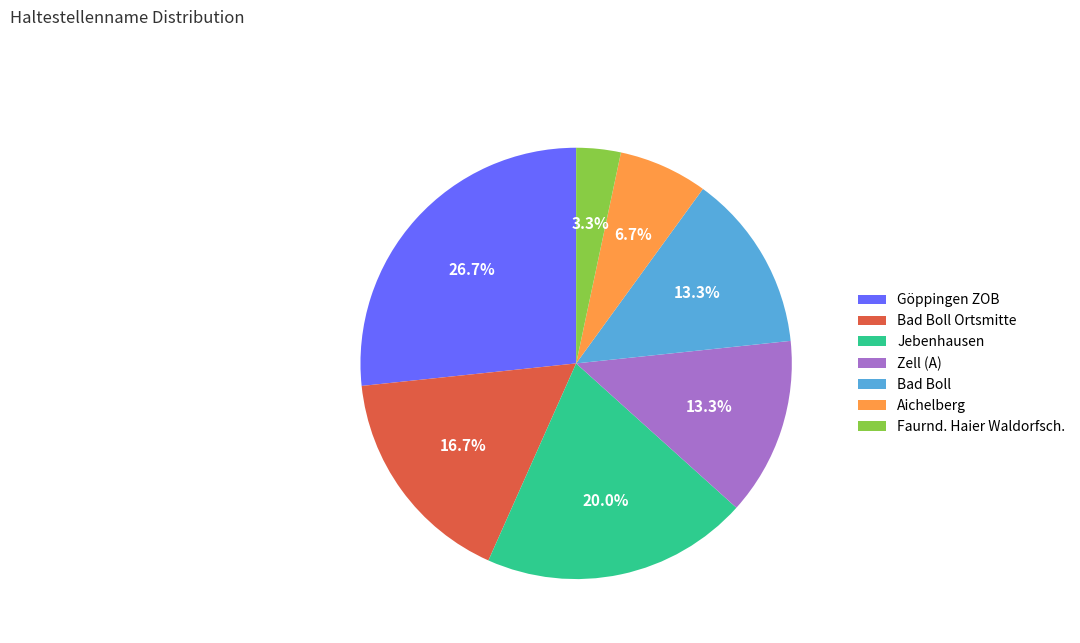

To the nearest percent, what portion does Bad Boll represent?

13%